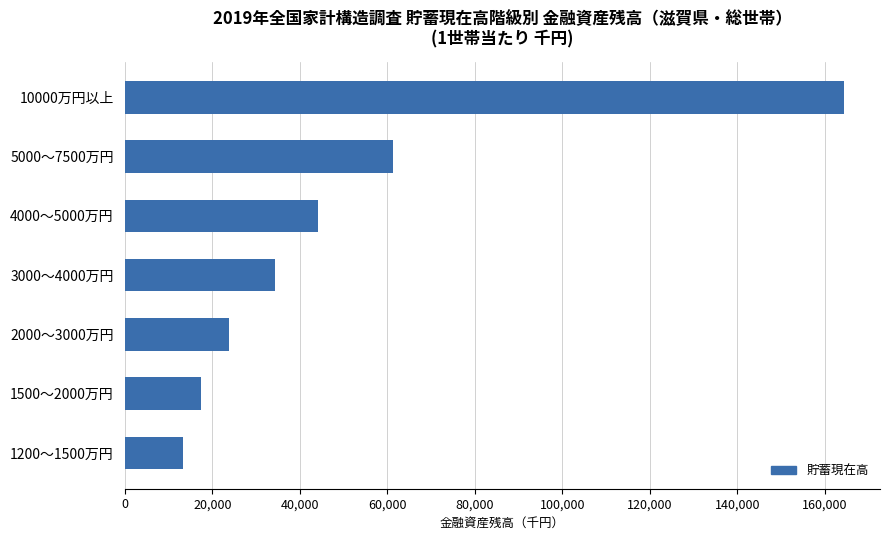

Reading bottom to top, extract all data points from this chart.

1200～1500万円=13281	1500～2000万円=17456	2000～3000万円=23789	3000～4000万円=34307	4000～5000万円=44159	5000～7500万円=61409	10000万円以上=164363